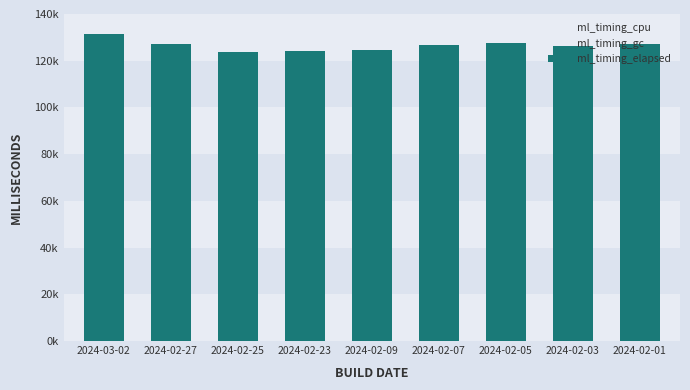

What is the lowest value of the ml_timing_gc series?

13026